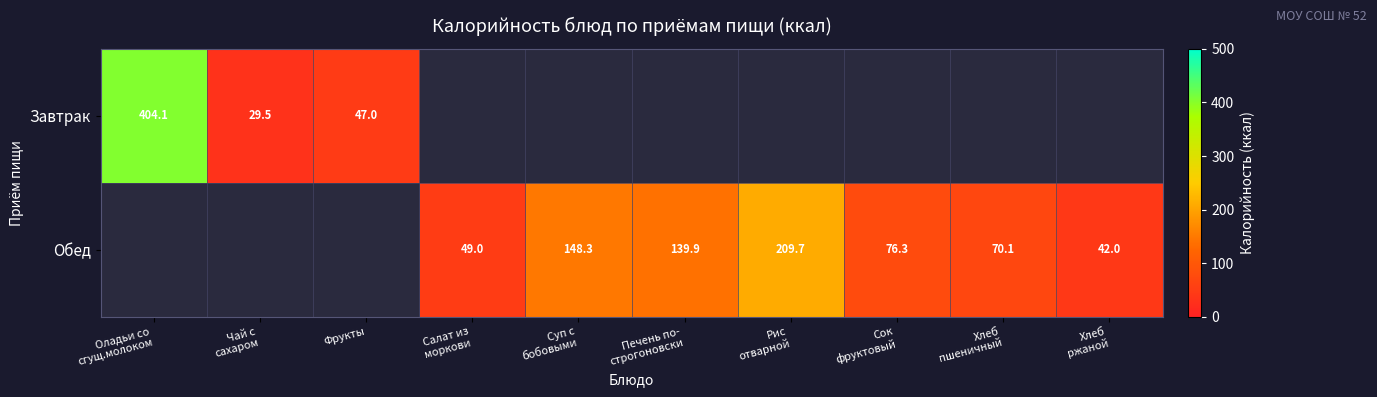

At which label is Завтрак closest to 216?

Фрукты